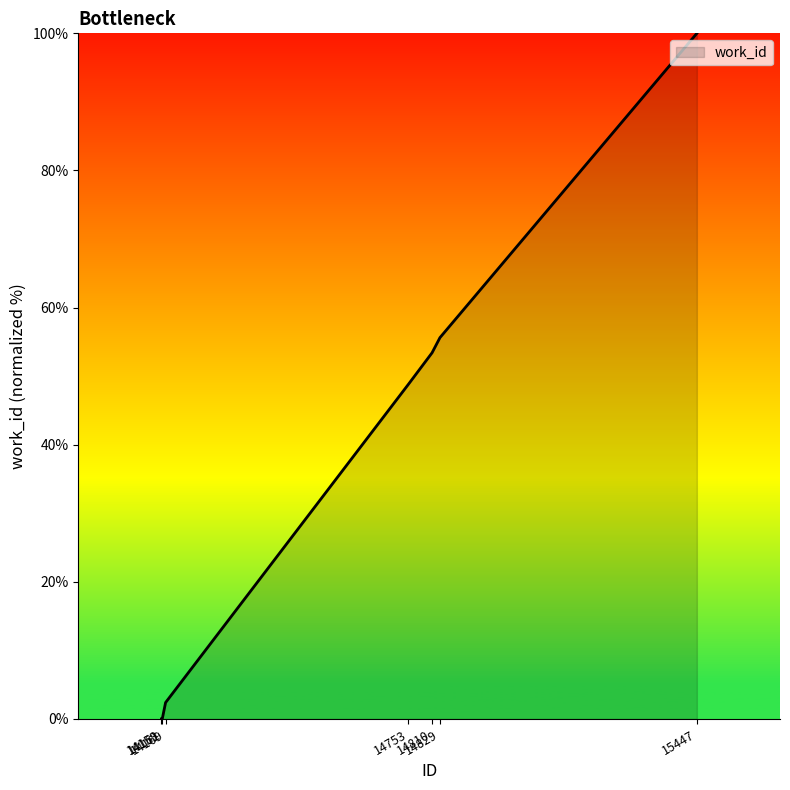

Reading right to left, extract all data points from this chart.

15447=100.0	14829=55.6	14810=53.4	14753=48.8	14169=2.4	14161=0.0	14159=0.0